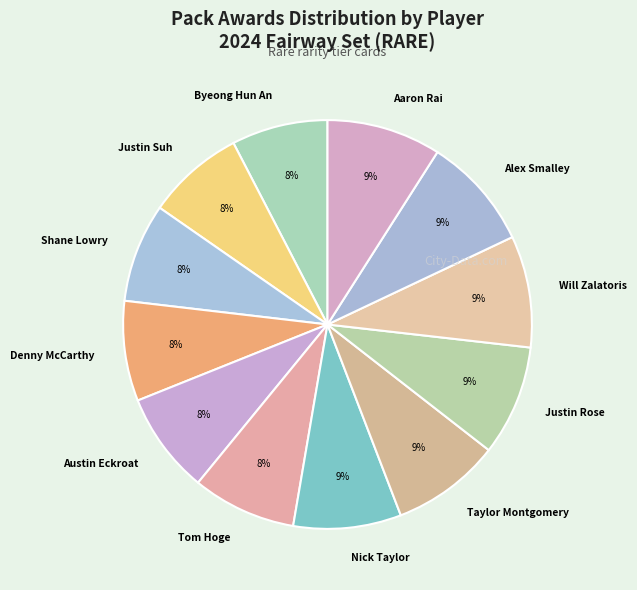

Does Will Zalatoris represent more than half of the total?

No